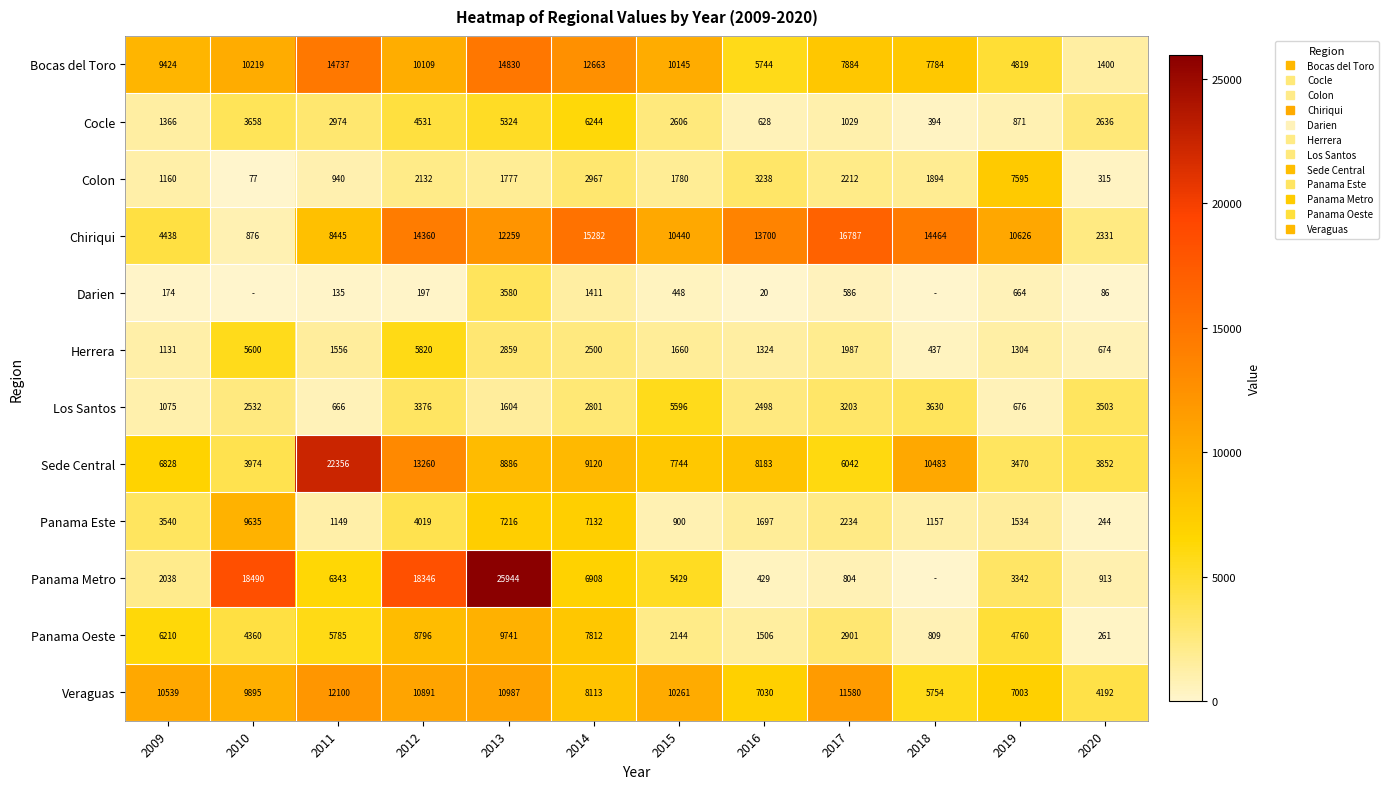

At which label does Panama Este first exceed 2234?

2009